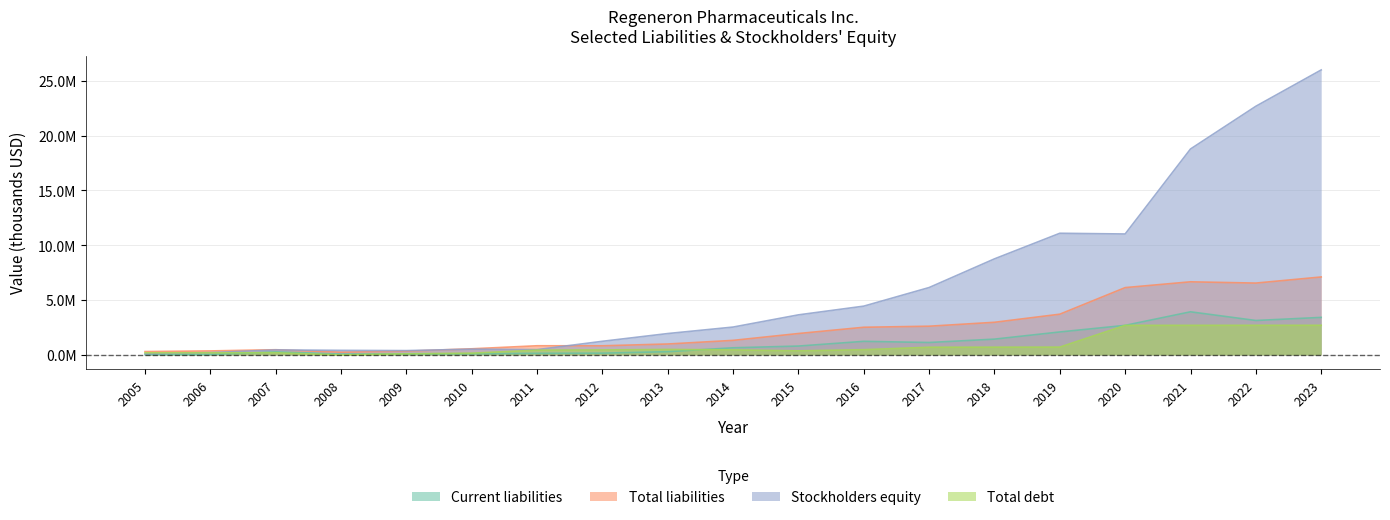

At which category does Stockholders equity reach its first local peak?

2007